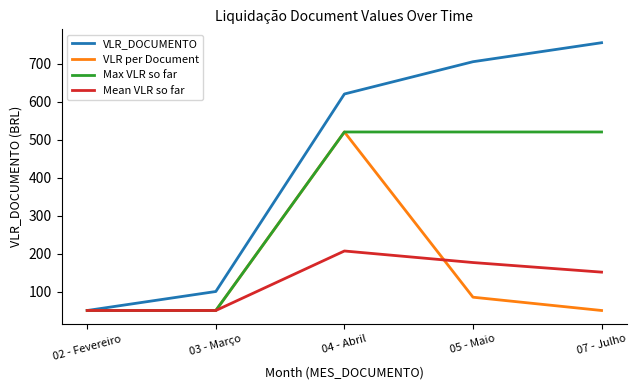

Rank the categories by VLR_DOCUMENTO value from lowest to highest.

02 - Fevereiro, 03 - Março, 04 - Abril, 05 - Maio, 07 - Julho